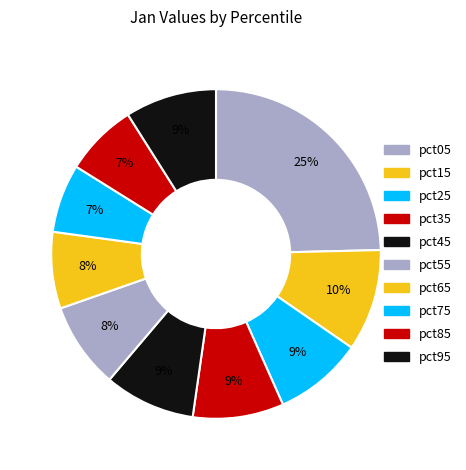

To the nearest percent, what is the difference between the pct65 and pct05 slice percentages?

17%